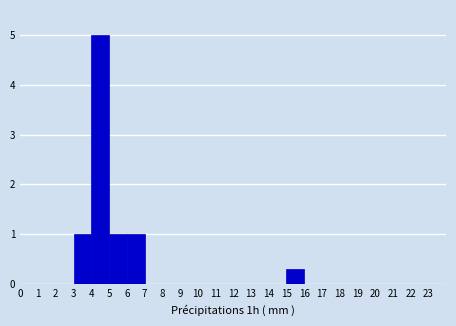

Reading left to right, list every bar in this chart as the range it spans on the x-axis followed by its height. The values are not printed on the chart, so give them approximately, as read against the axis.

0 to 1: 0
1 to 2: 0
2 to 3: 0
3 to 4: 1.0
4 to 5: 5.0
5 to 6: 1.0
6 to 7: 1.0
7 to 8: 0
8 to 9: 0
9 to 10: 0
10 to 11: 0
11 to 12: 0
12 to 13: 0
13 to 14: 0
14 to 15: 0
15 to 16: 0.3
16 to 17: 0
17 to 18: 0
18 to 19: 0
19 to 20: 0
20 to 21: 0
21 to 22: 0
22 to 23: 0
23 to 24: 0